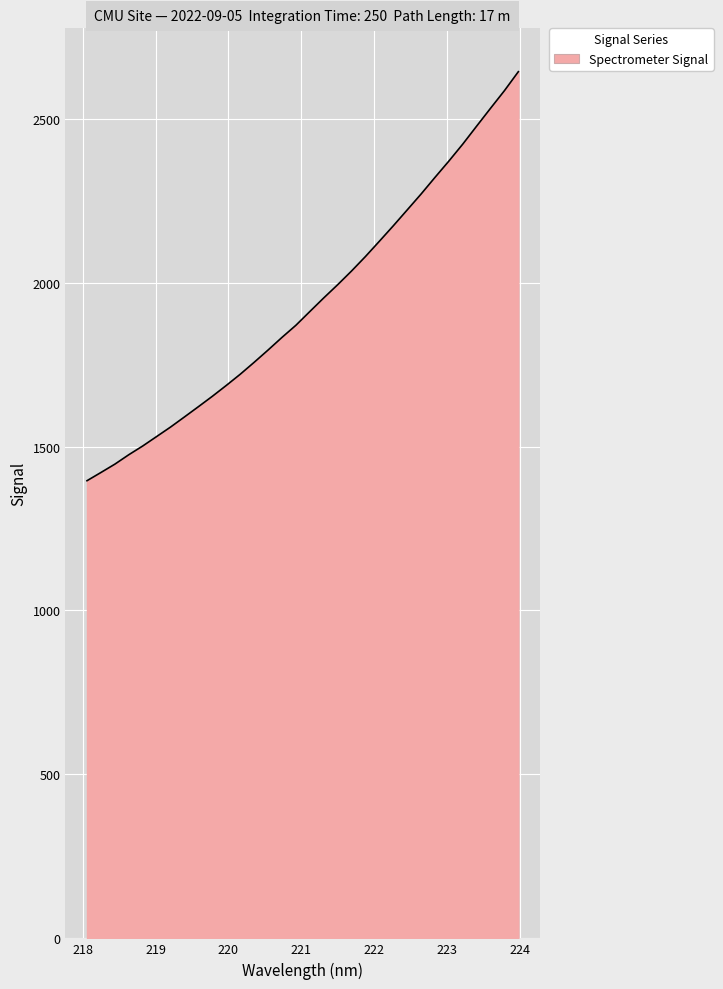

What is the maximum value shown in the chart?

2643.1